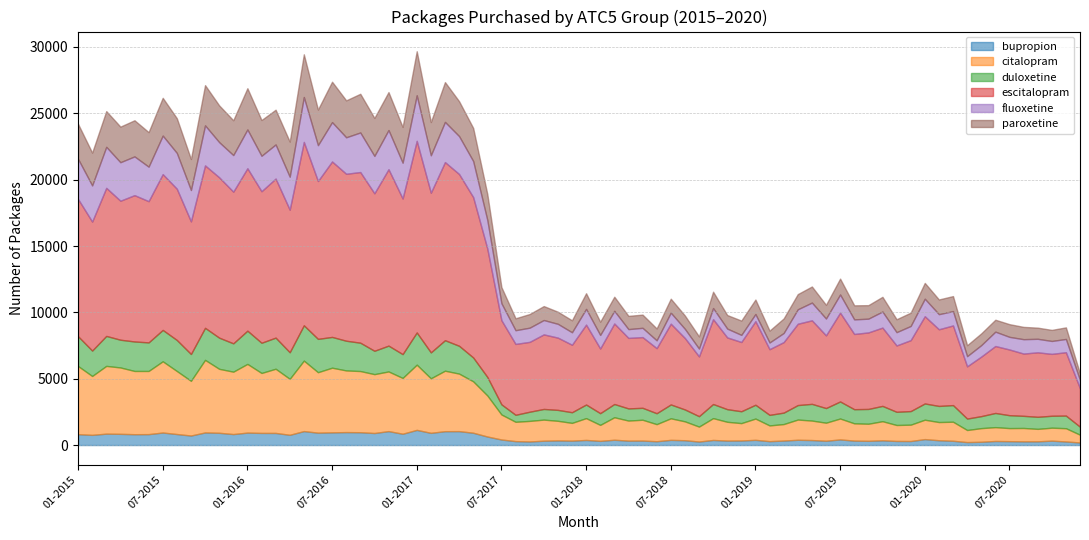

What is the maximum value for bupropion?

1144